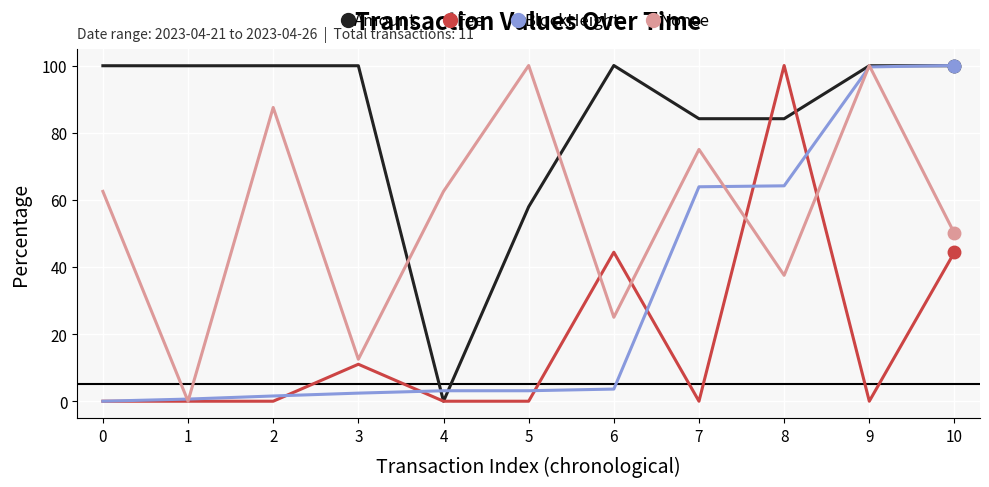

Is the value of Nonce at 9 greater than the value of BlockHeight at 5?

Yes